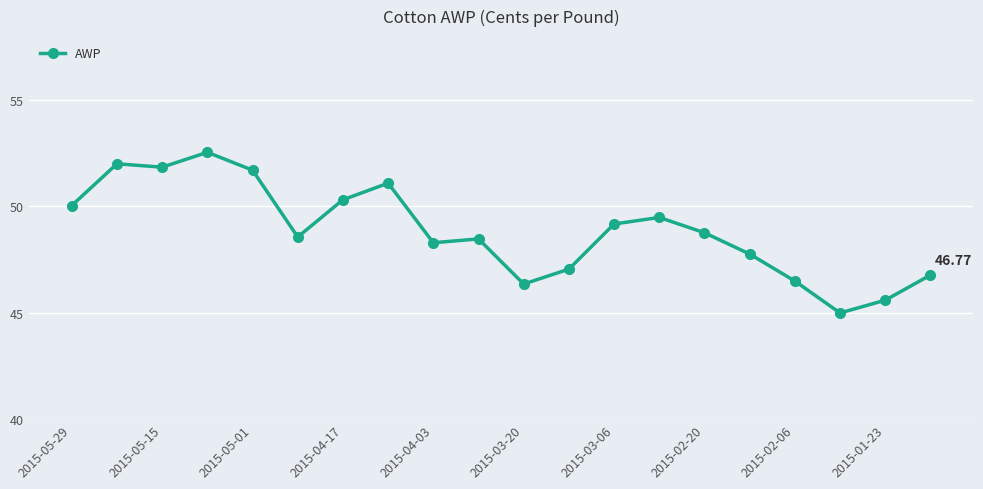

What is the smallest value displayed?

45.0